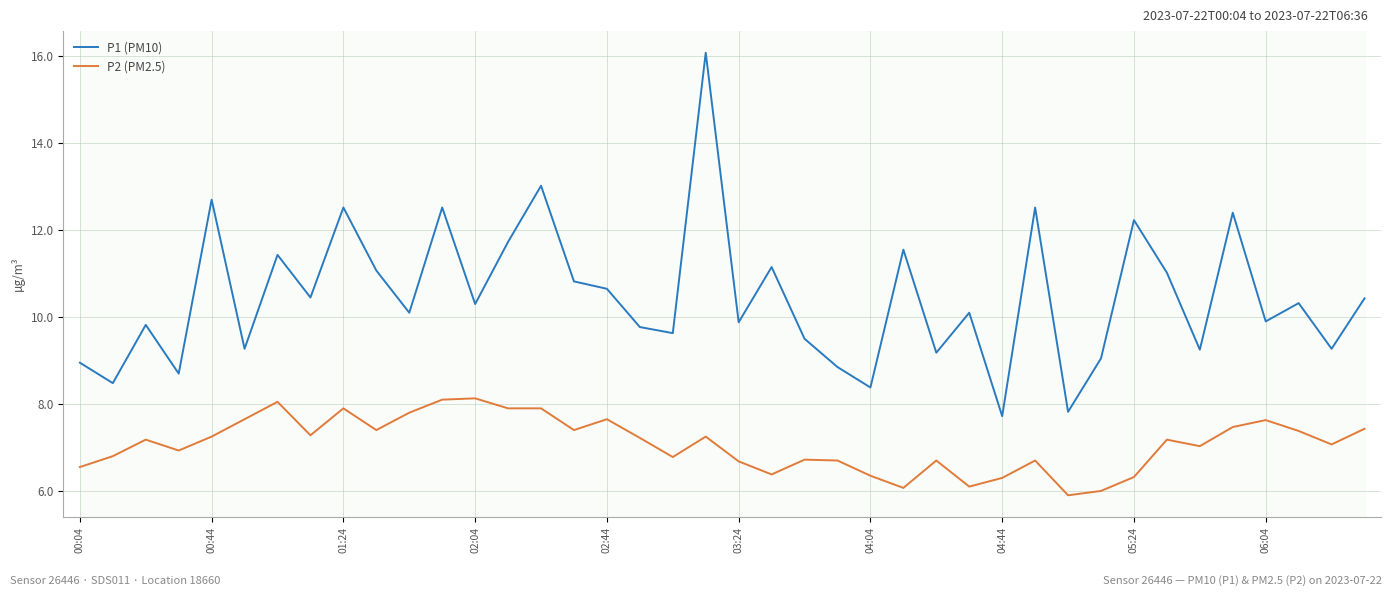

True or false: P1 (PM10) and P2 (PM2.5) intersect in this chart.

False